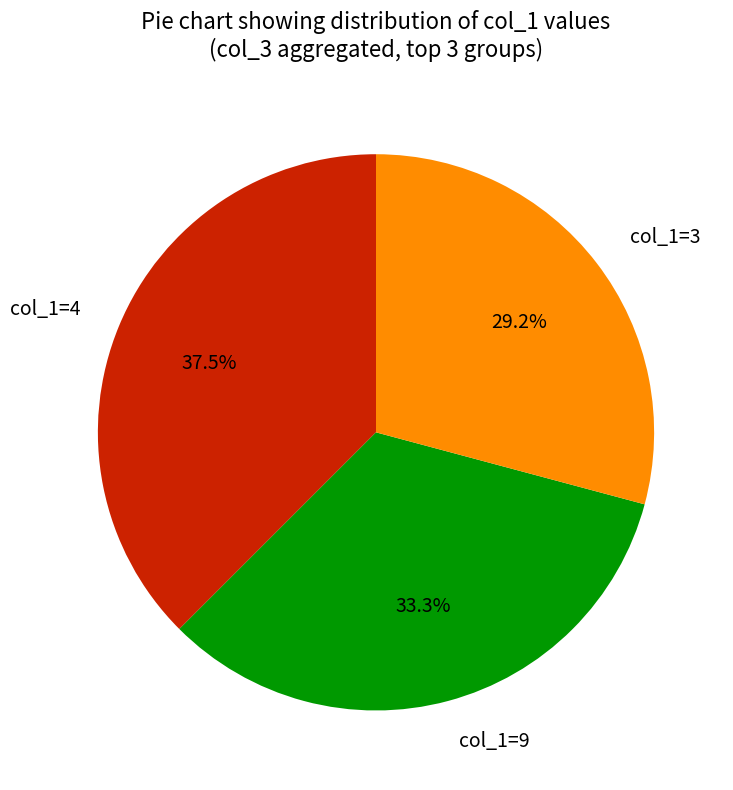

Combined, what portion of the pie is col_1=3 and col_1=4?

66.7%